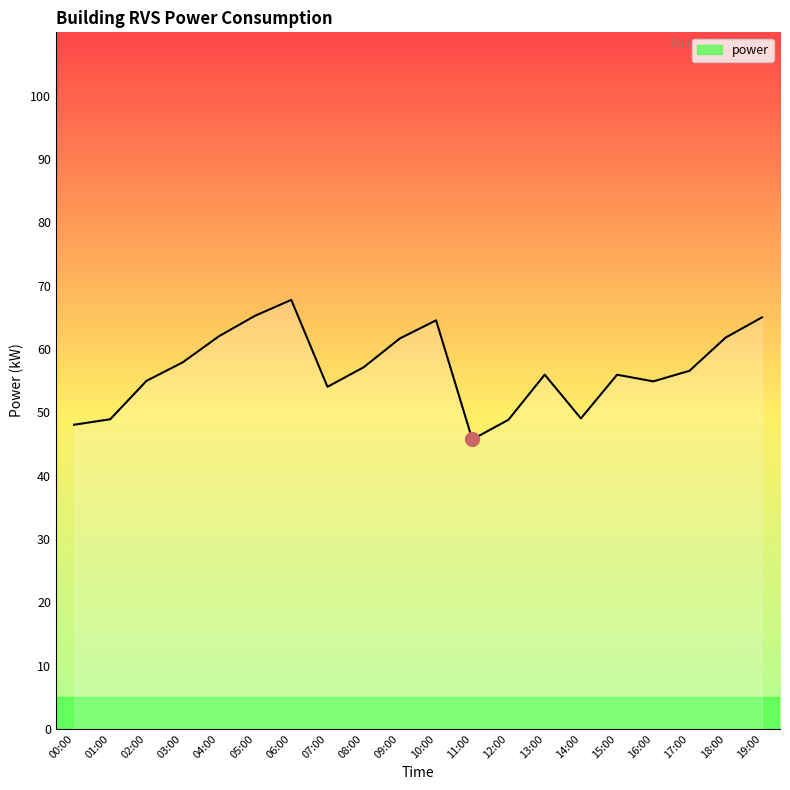

What is the ratio of the value at 13:00 to the value at 10:00?

0.9